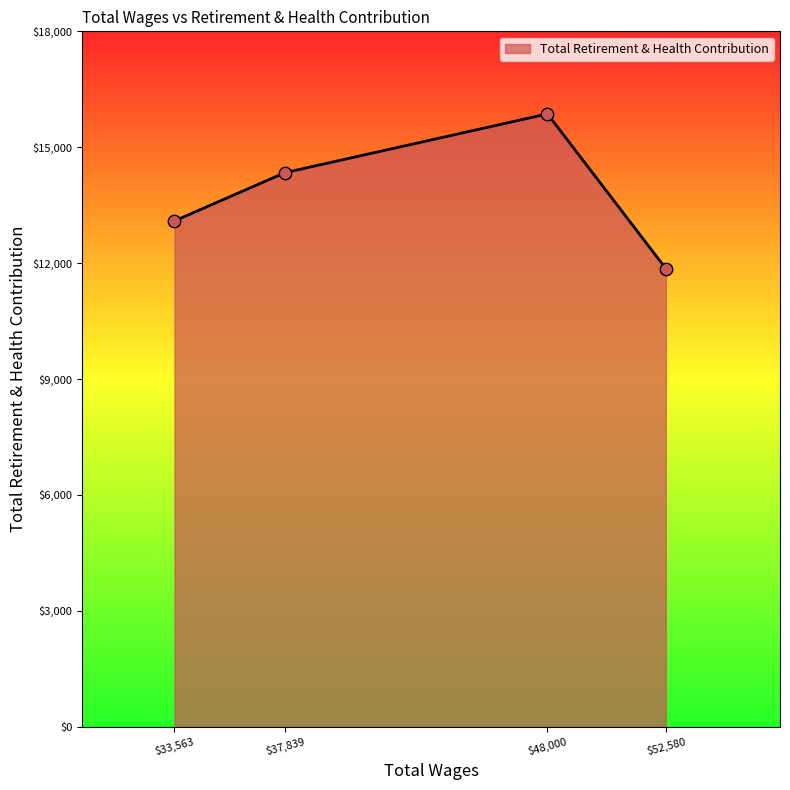

What is the average value?

13789